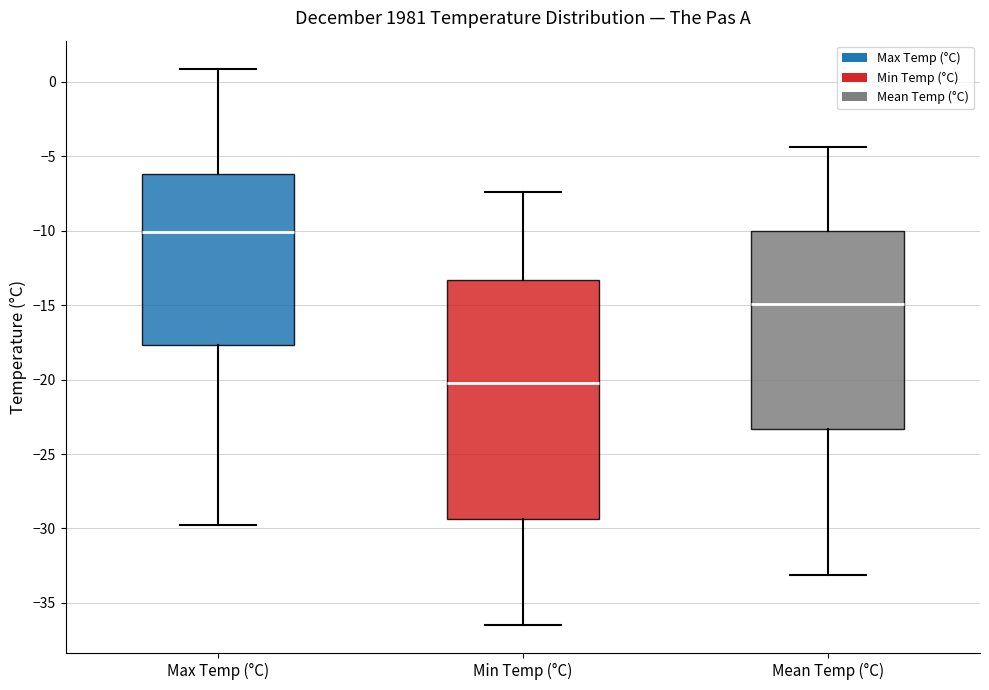

Which box's median line is the highest?

Max Temp (°C)